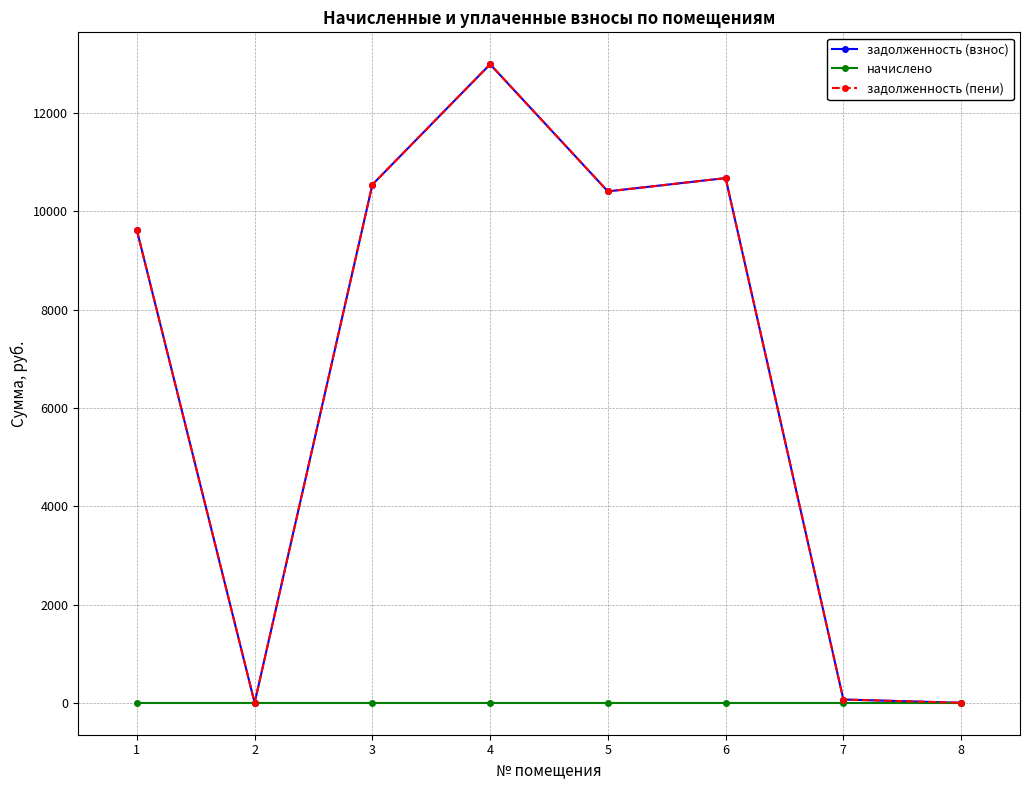

Rank the categories by начислено value from lowest to highest.

1, 2, 3, 4, 5, 6, 7, 8